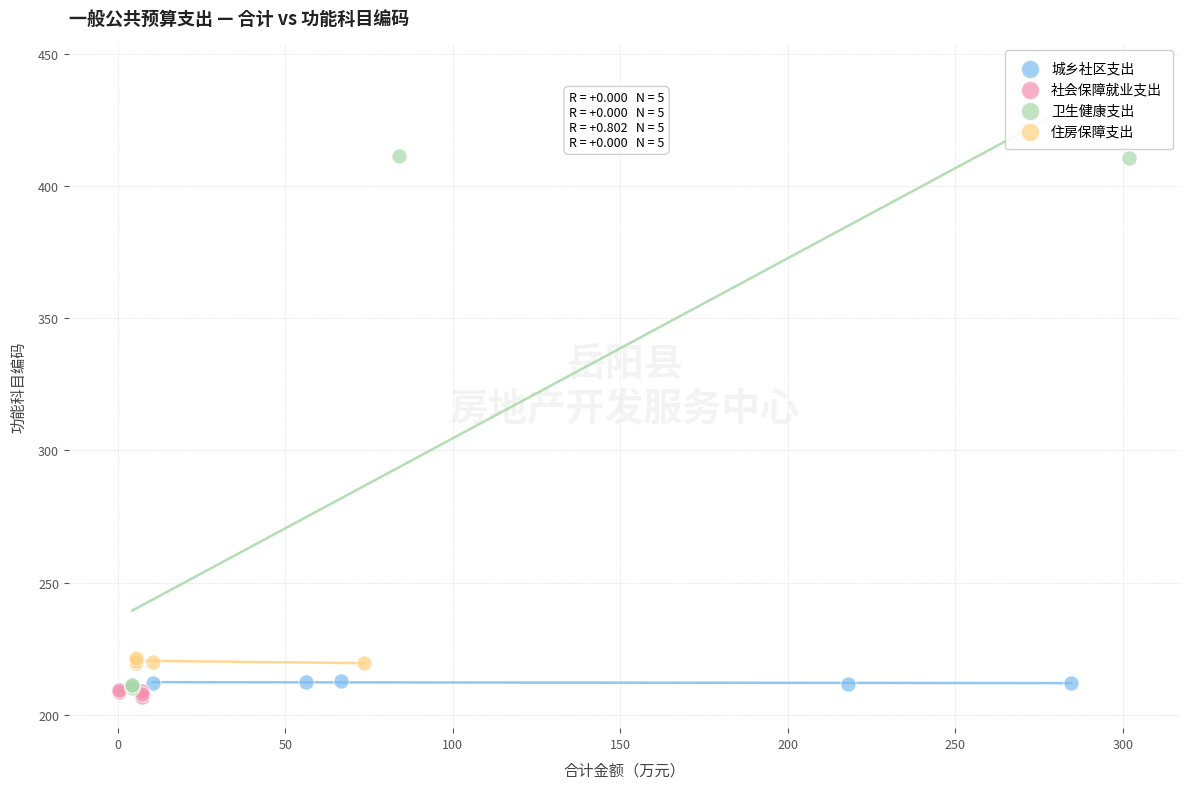

Which series reaches the minimum Y coordinate?

社会保障就业支出